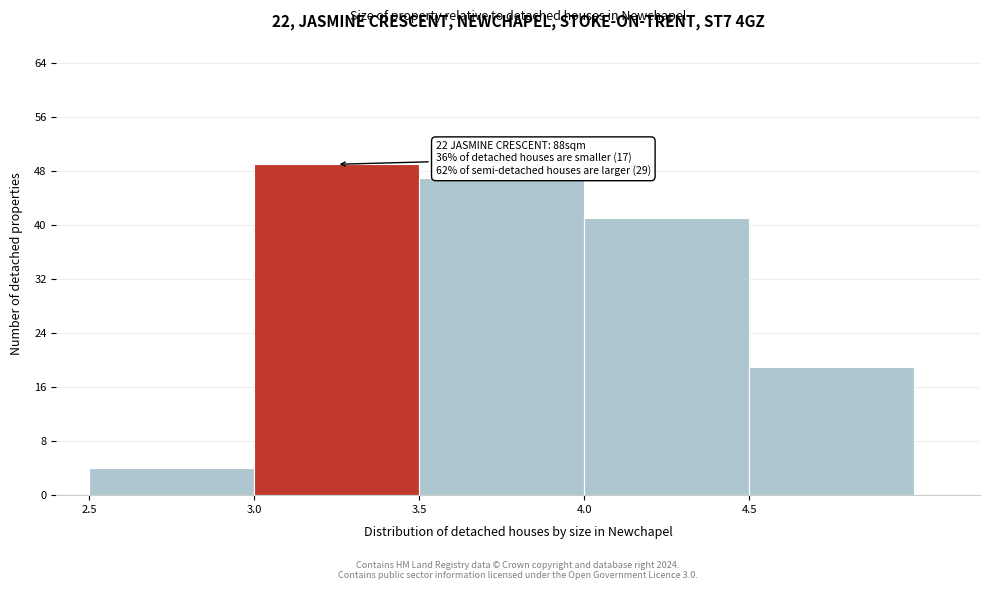

Which range on the x-axis has the tallest bar?

3.0 to 3.5